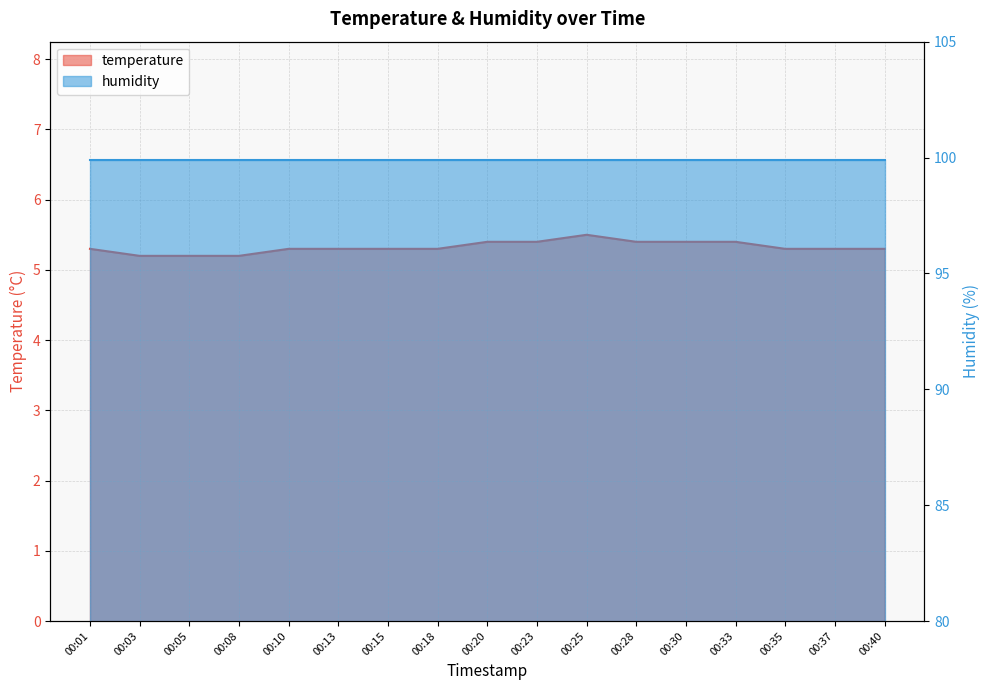

Which label corresponds to the smallest value in the chart?

00:03